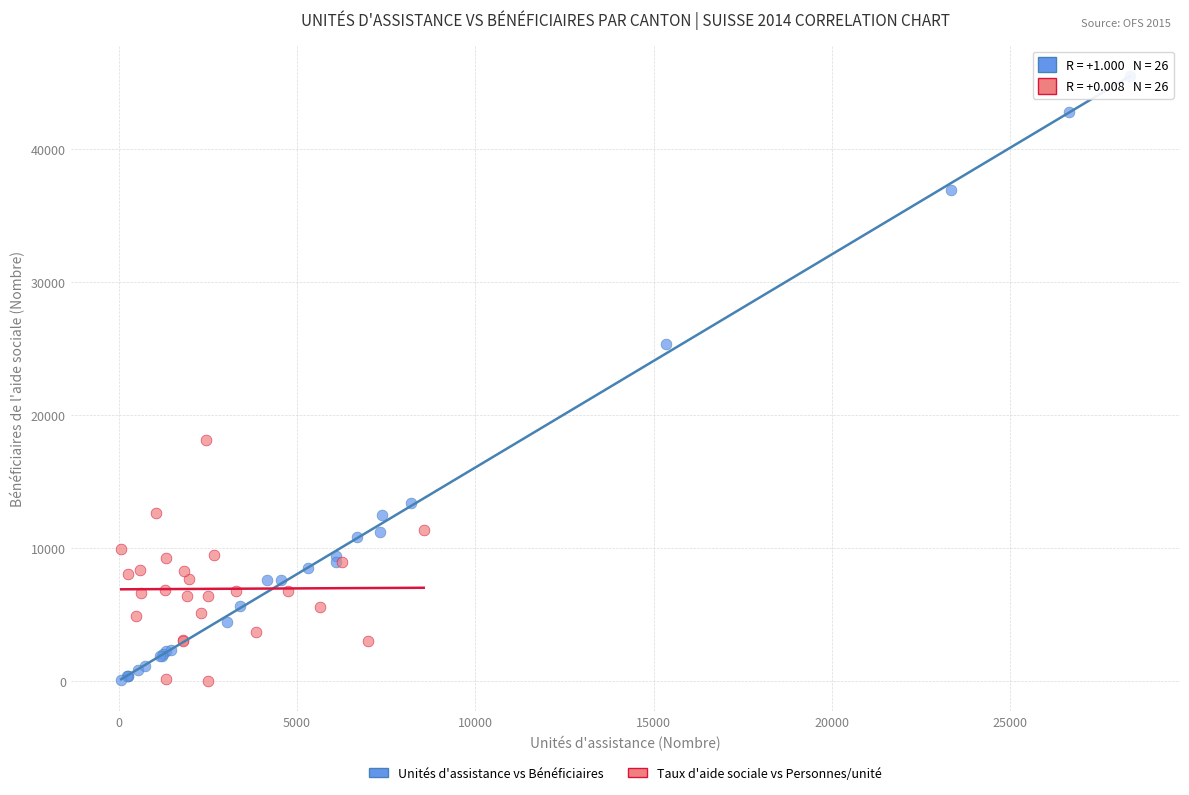

What are all the series names shown in the legend?

Unités d'assistance vs Bénéficiaires, Taux d'aide sociale vs Personnes/unité